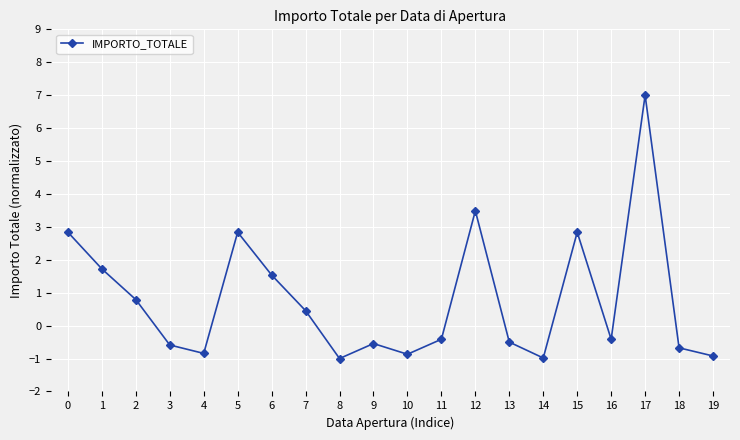

True or false: there are more than 0 points higher than both neighbors.

True